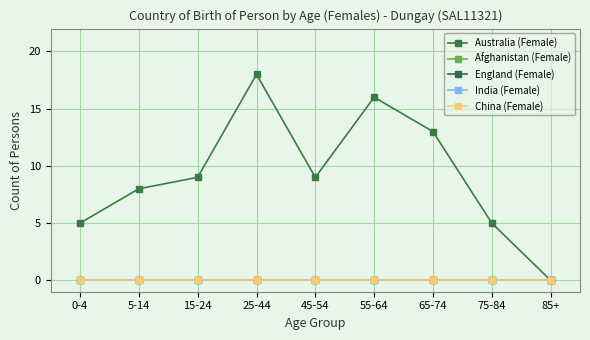

What position from the left is 15-24?

3